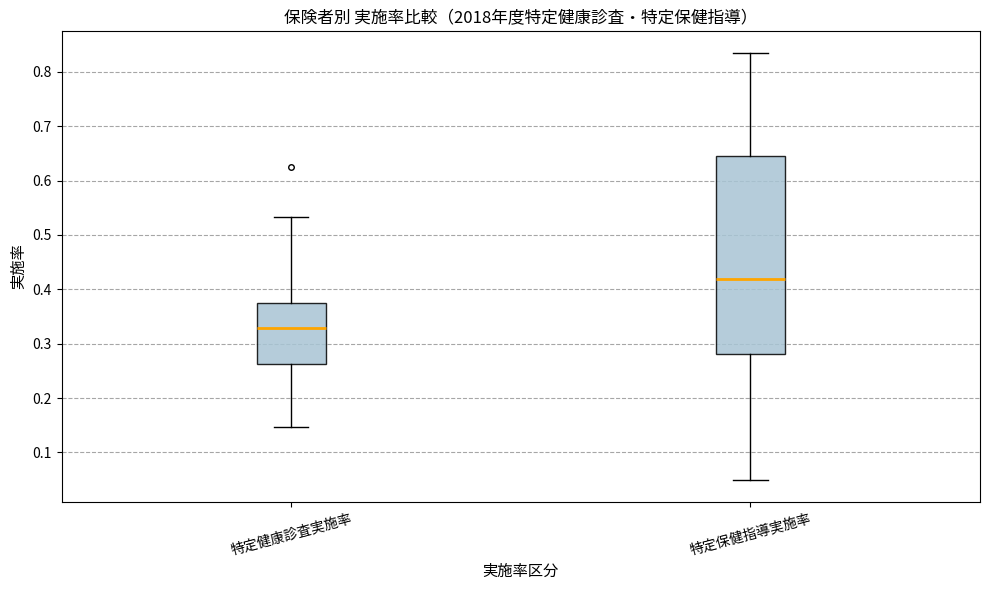

Reading left to right, transcribe this box plot: for each box, give where its median line is, the range the box spans, and where its two whiskers end, as read against the y-axis. The values are not printed on the chart, so give them approximately, as read against the axis.

特定健康診査実施率: median 0.33, box 0.26 to 0.38, whiskers 0.15 to 0.53
特定保健指導実施率: median 0.42, box 0.28 to 0.64, whiskers 0.05 to 0.84